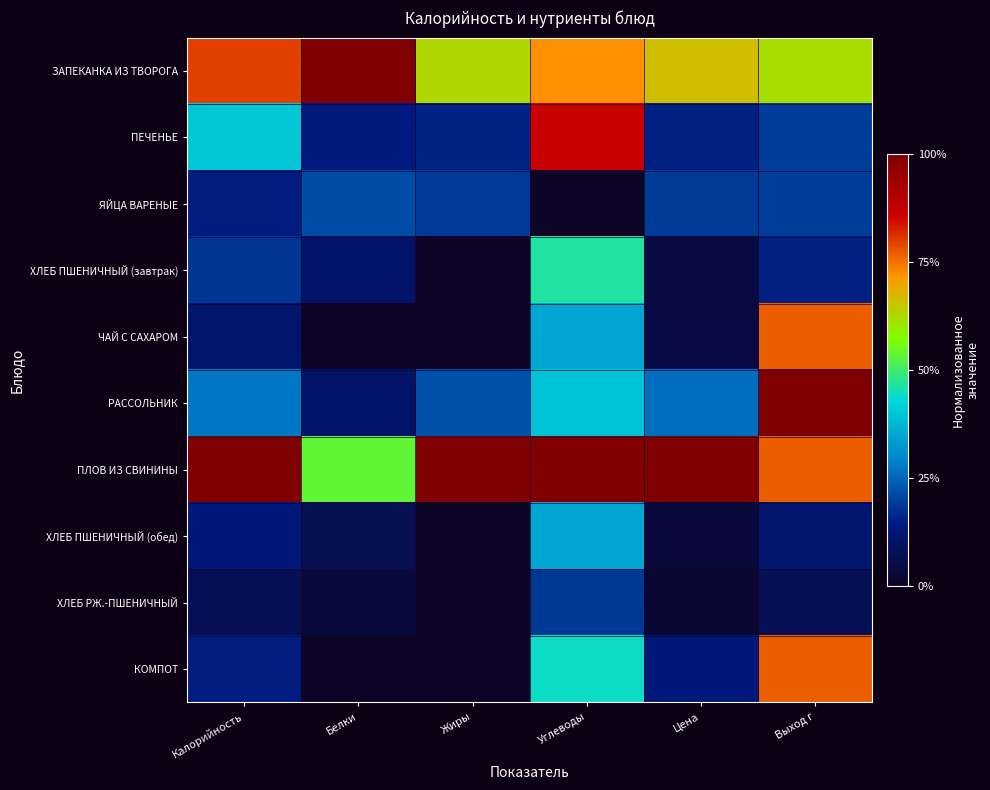

Rank the series at Белки from highest to lowest value.

ЗАПЕКАНКА ИЗ ТВОРОГА, ПЛОВ ИЗ СВИНИНЫ, ЯЙЦА ВАРЕНЫЕ, ПЕЧЕНЬЕ, ХЛЕБ ПШЕНИЧНЫЙ (завтрак), РАССОЛЬНИК, ХЛЕБ ПШЕНИЧНЫЙ (обед), ХЛЕБ РЖ.-ПШЕНИЧНЫЙ, ЧАЙ С САХАРОМ, КОМПОТ